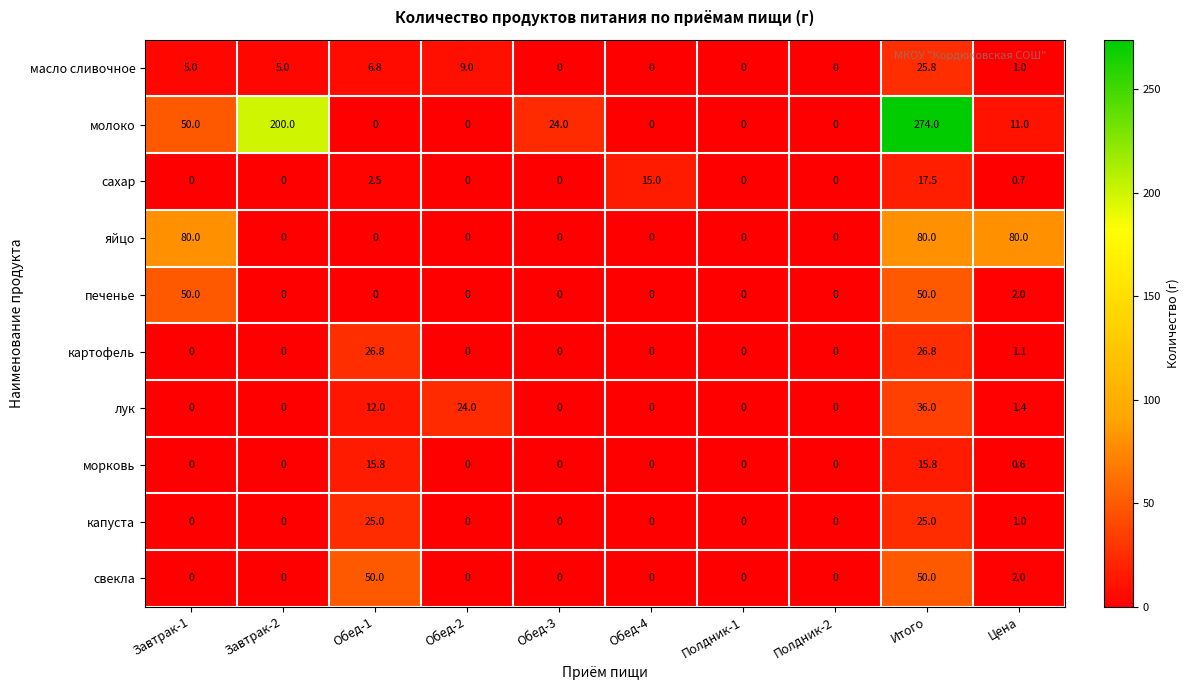

At which category is the sum across all series the highest?

Итого